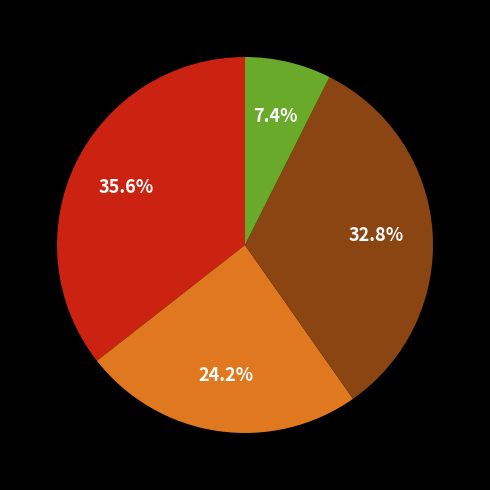

Is there a majority slice in this chart?

No